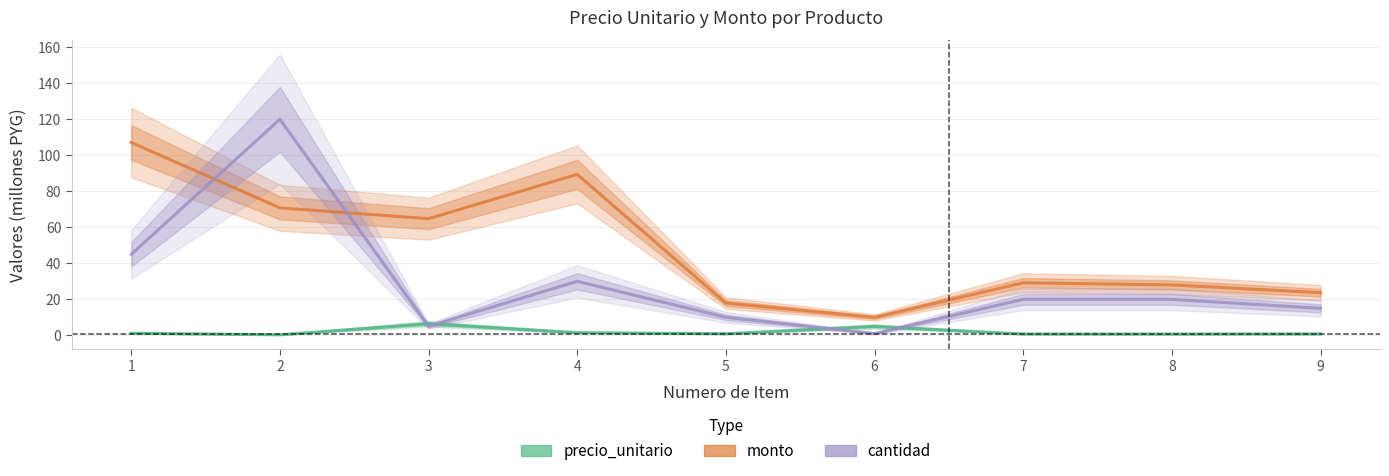

Which series has the largest range (max minus min)?

cantidad